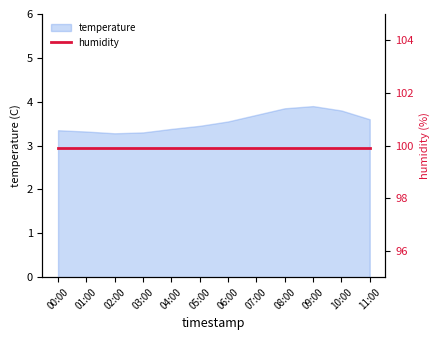

What is the difference between the second highest and minimum values?

0.6